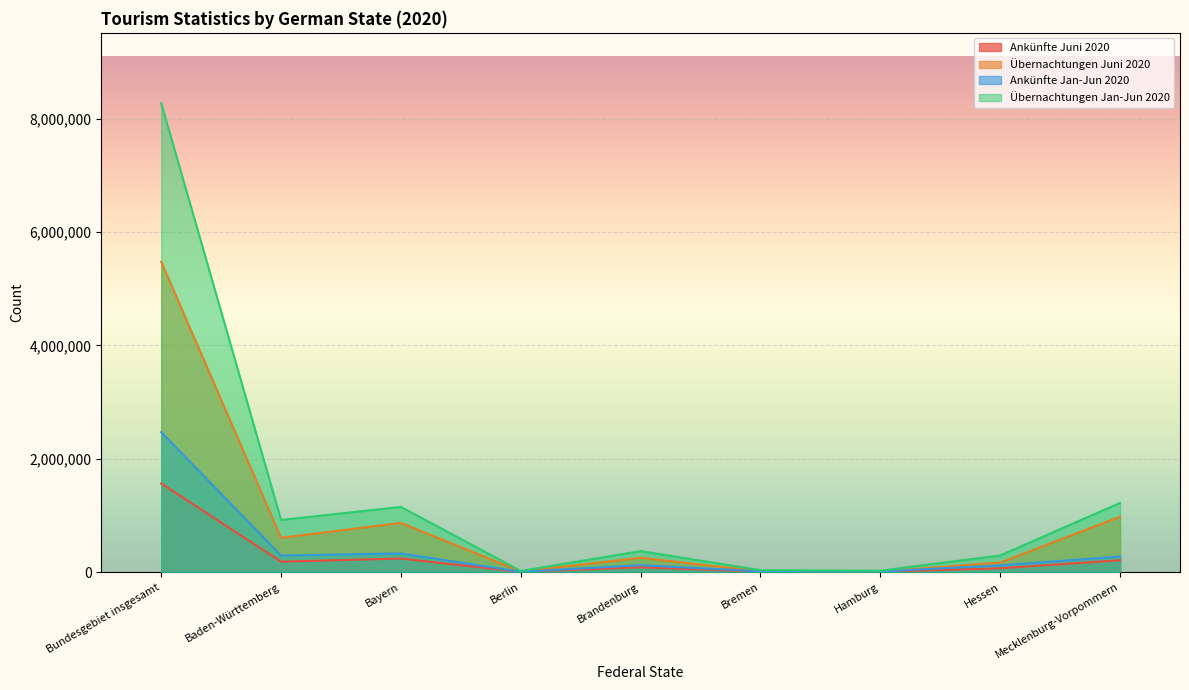

Where is Ankünfte Juni 2020 nearest to the value 783242?

Bayern